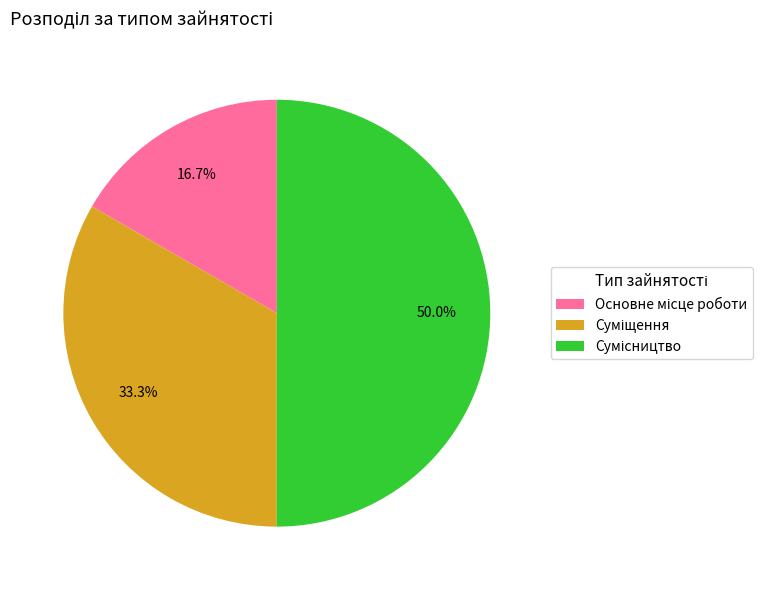

What portion of the pie excludes Основне місце роботи?

83.3%